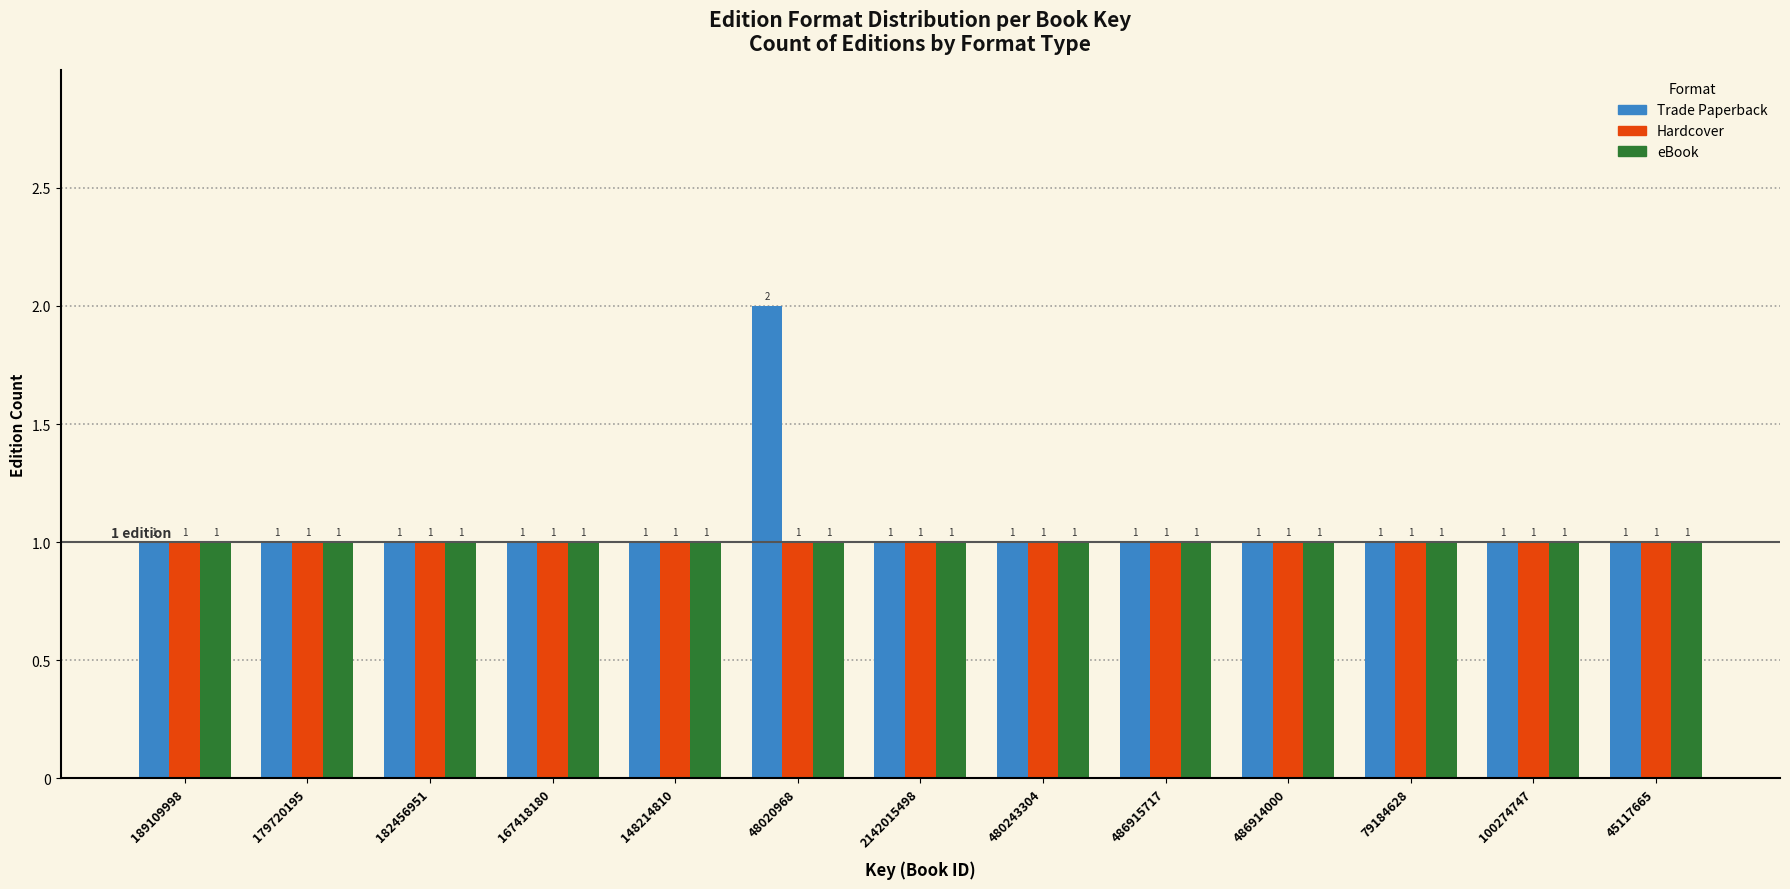

Reading left to right, transcribe all the data shown in this chart.

Trade Paperback: 189109998=1	179720195=1	182456951=1	167418180=1	148214810=1	48020968=2	2142015498=1	480243304=1	486915717=1	486914000=1	79184628=1	100274747=1	45117665=1
Hardcover: 189109998=1	179720195=1	182456951=1	167418180=1	148214810=1	48020968=1	2142015498=1	480243304=1	486915717=1	486914000=1	79184628=1	100274747=1	45117665=1
eBook: 189109998=1	179720195=1	182456951=1	167418180=1	148214810=1	48020968=1	2142015498=1	480243304=1	486915717=1	486914000=1	79184628=1	100274747=1	45117665=1